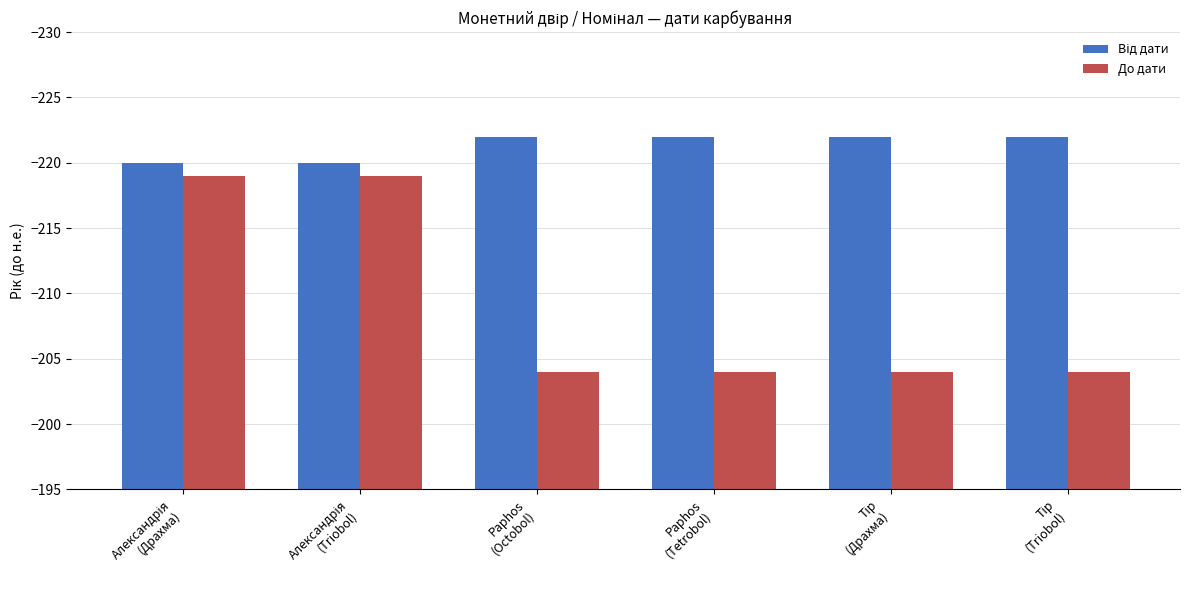

What is the average value of the До дати series?

-209